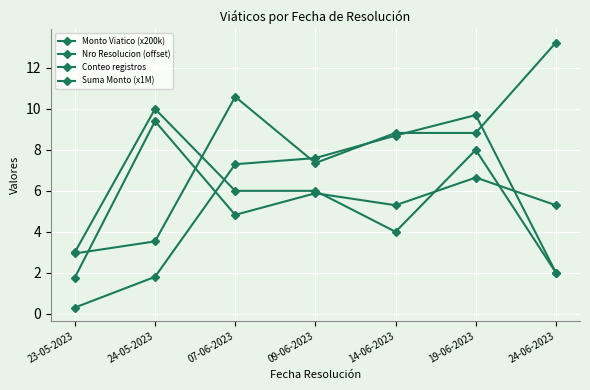

Does the chart have visible grid lines?

Yes